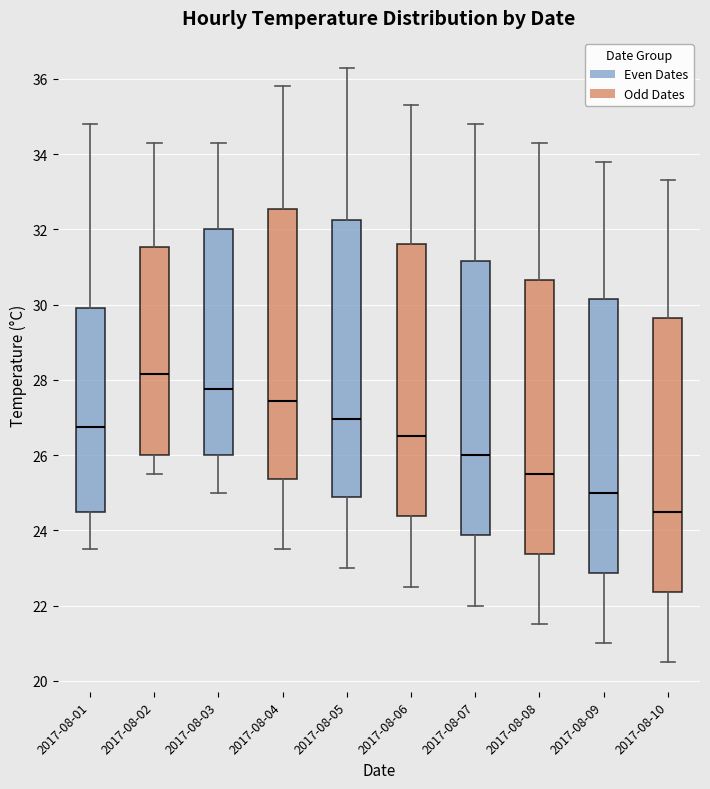

Where does the median line of the box for 2017-08-05 sit on the y-axis? The values are not printed on the chart, so give them approximately, as read against the axis.

27.0